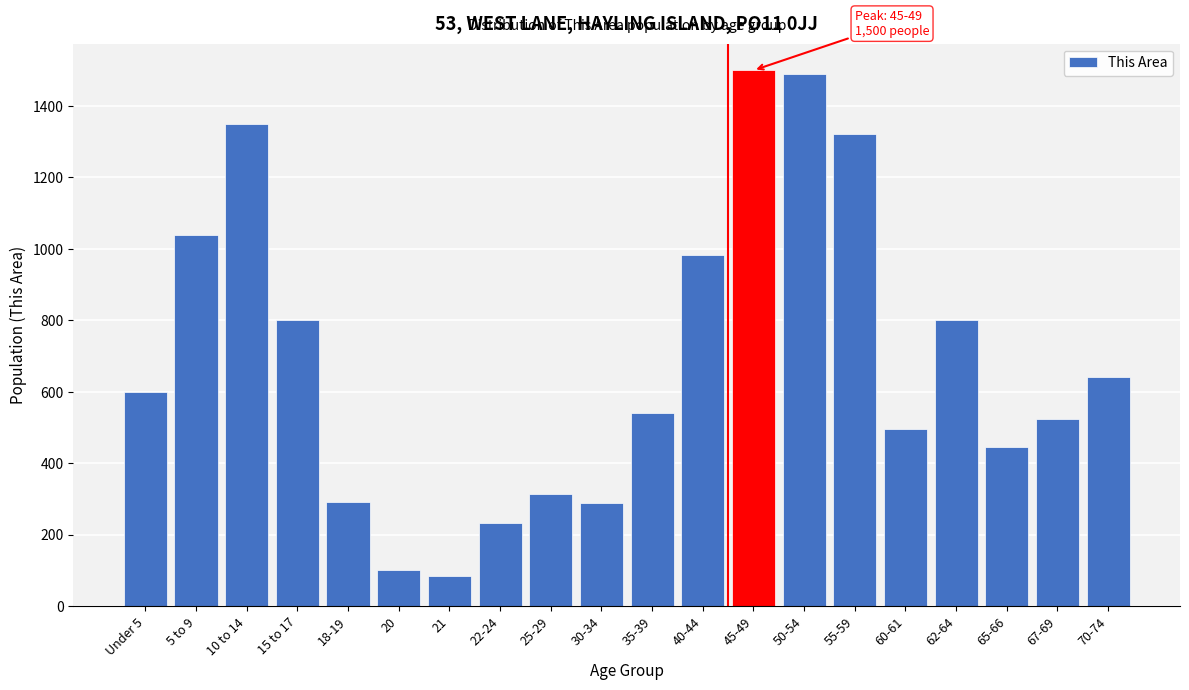

What is the sum of all values?

13842